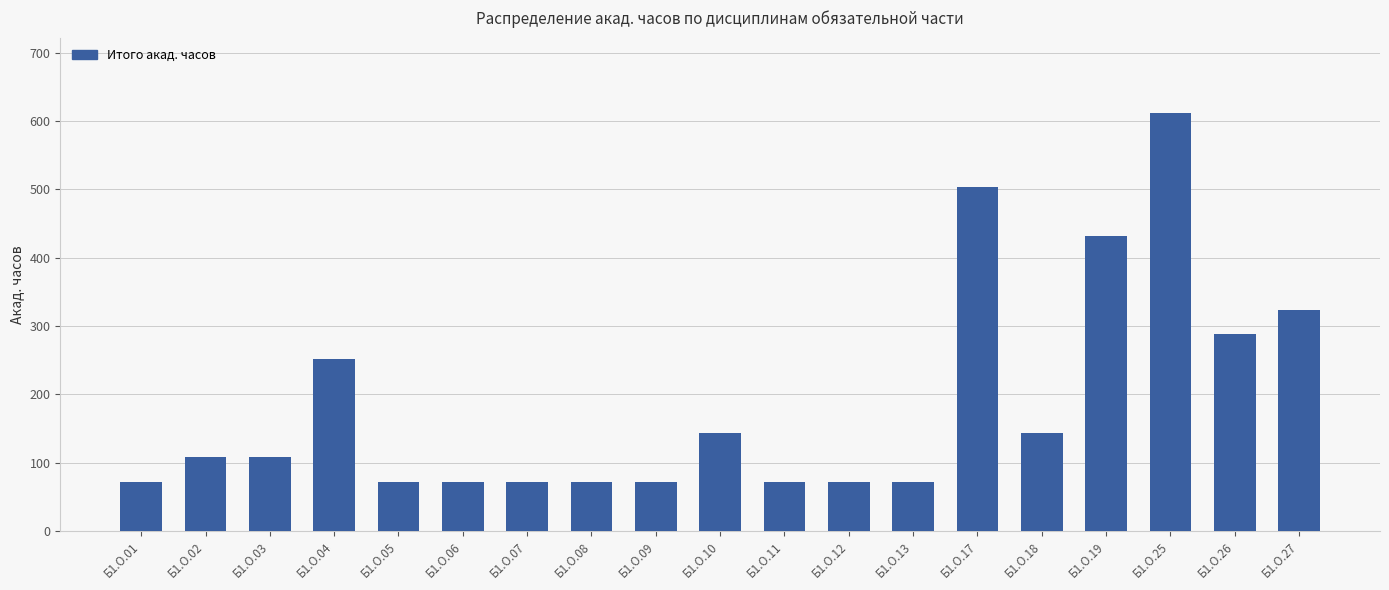

Where is the data nearest to the value 342?

Б1.О.27